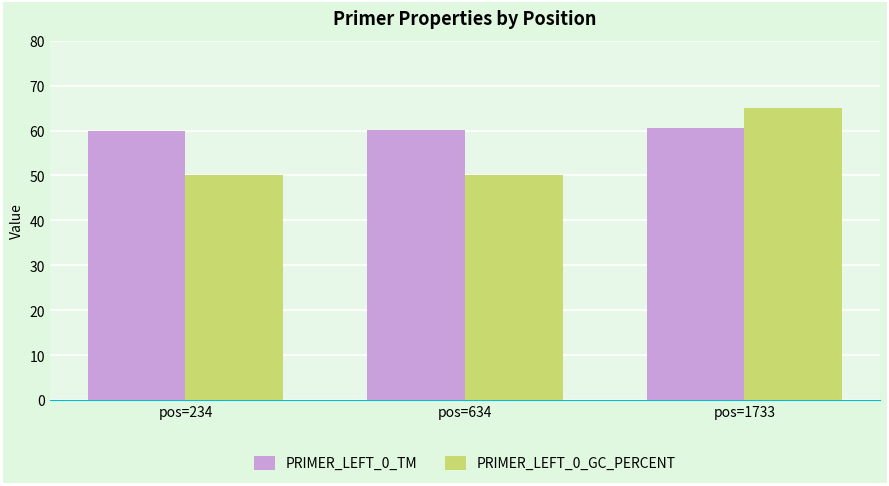

Which series has the largest total across all categories?

PRIMER_LEFT_0_TM